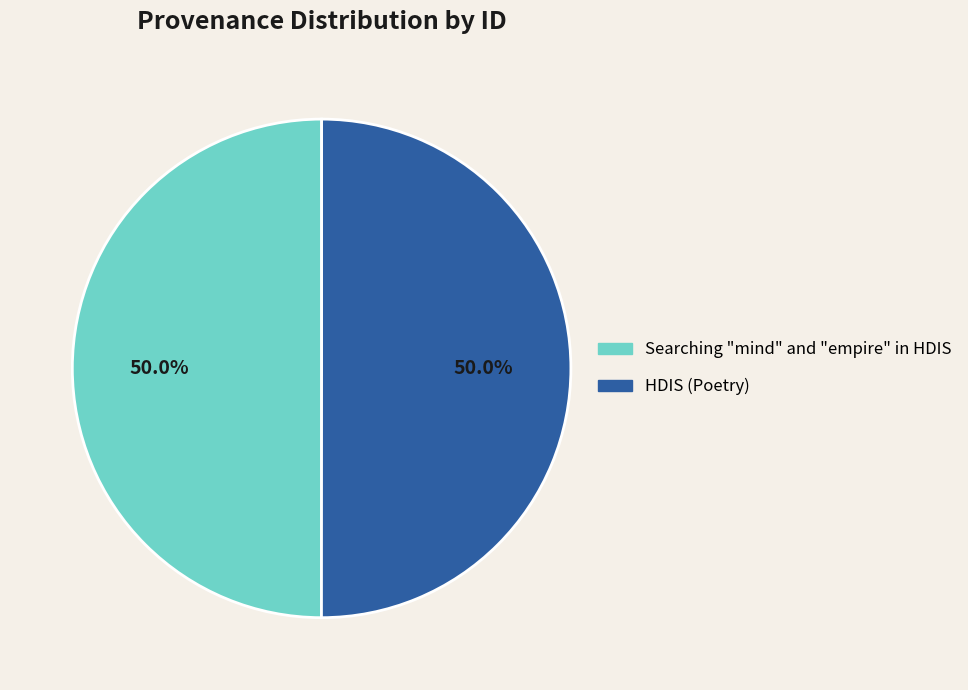

What is the total percentage of Searching "mind" and "empire" in HDIS and HDIS (Poetry)?

100.0%